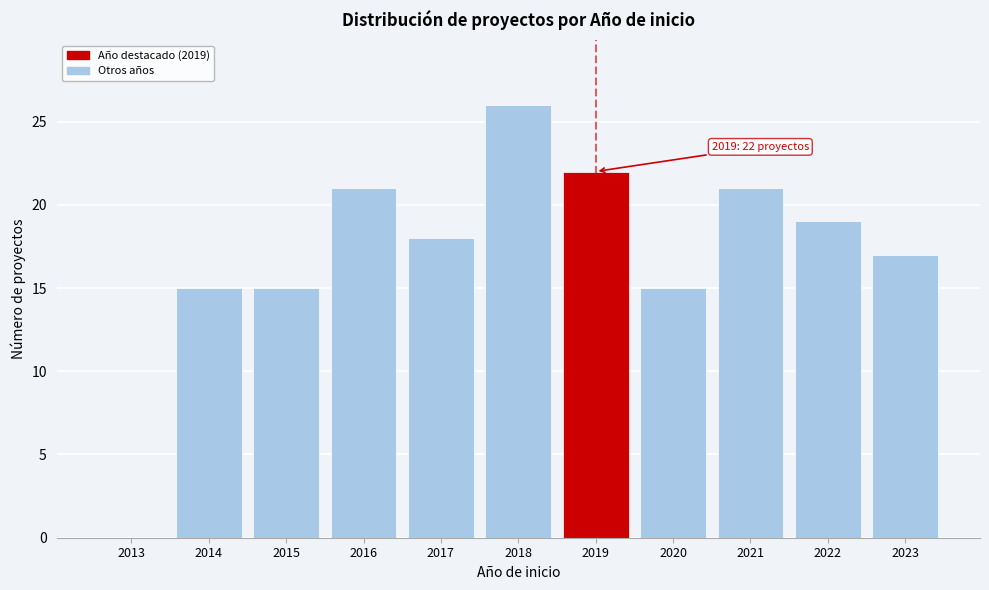

Reading left to right, what are all the values shown in this chart?

2013=0	2014=15	2015=15	2016=21	2017=18	2018=26	2019=22	2020=15	2021=21	2022=19	2023=17